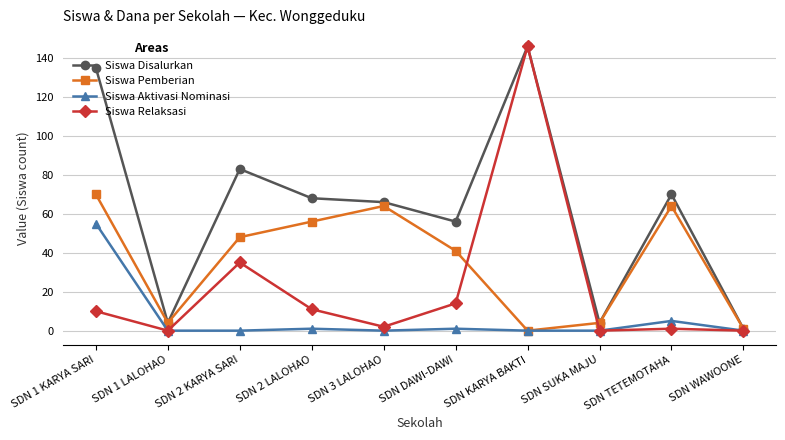

Reading left to right, transcribe all the data shown in this chart.

Siswa Disalurkan: 135	4	83	68	66	56	146	4	70	1
Siswa Pemberian: 70	4	48	56	64	41	0	4	64	1
Siswa Aktivasi Nominasi: 55	0	0	1	0	1	0	0	5	0
Siswa Relaksasi: 10	0	35	11	2	14	146	0	1	0